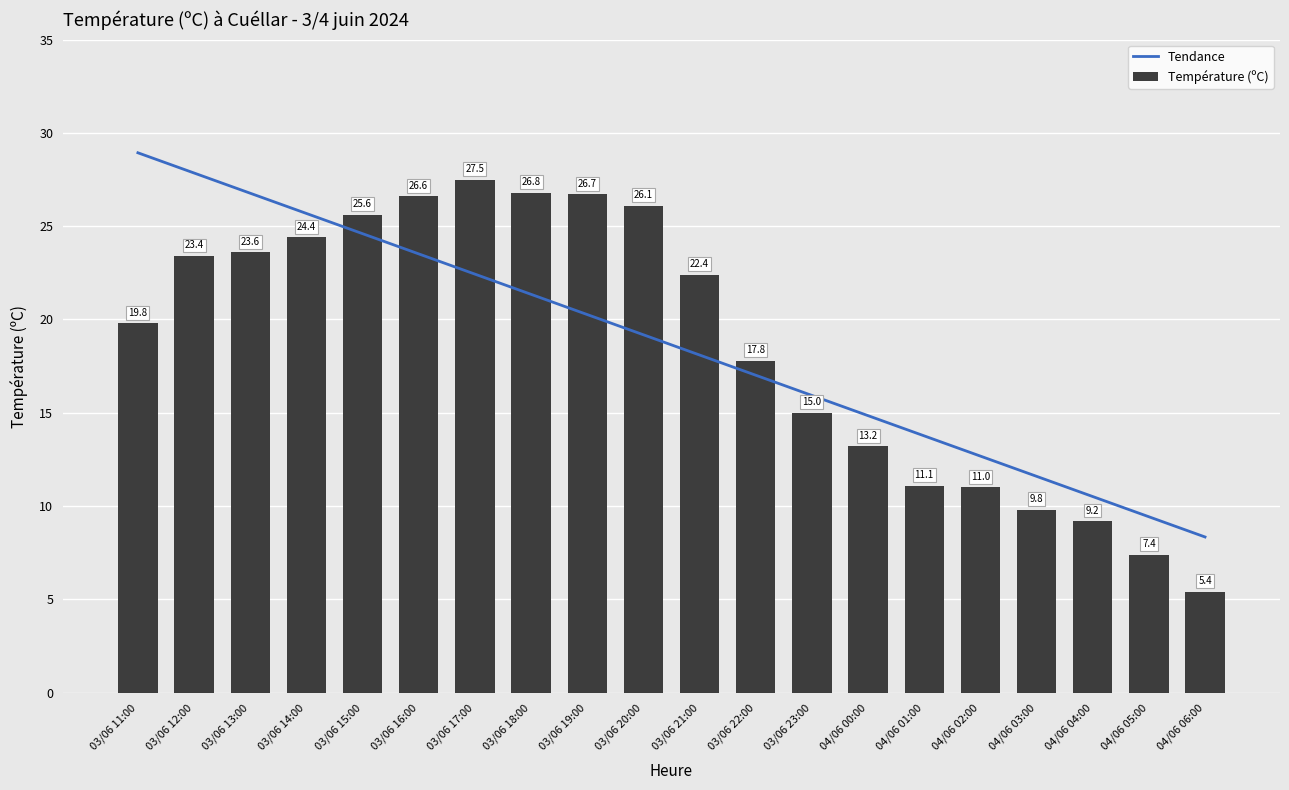

Reading left to right, list all the values displayed in this chart.

Tendance: 28.9	27.8	26.8	25.7	24.6	23.5	22.4	21.3	20.3	19.2	18.1	17.0	15.9	14.8	13.8	12.7	11.6	10.5	9.4	8.3
Température (ºC): 19.8	23.4	23.6	24.4	25.6	26.6	27.5	26.8	26.7	26.1	22.4	17.8	15.0	13.2	11.1	11.0	9.8	9.2	7.4	5.4